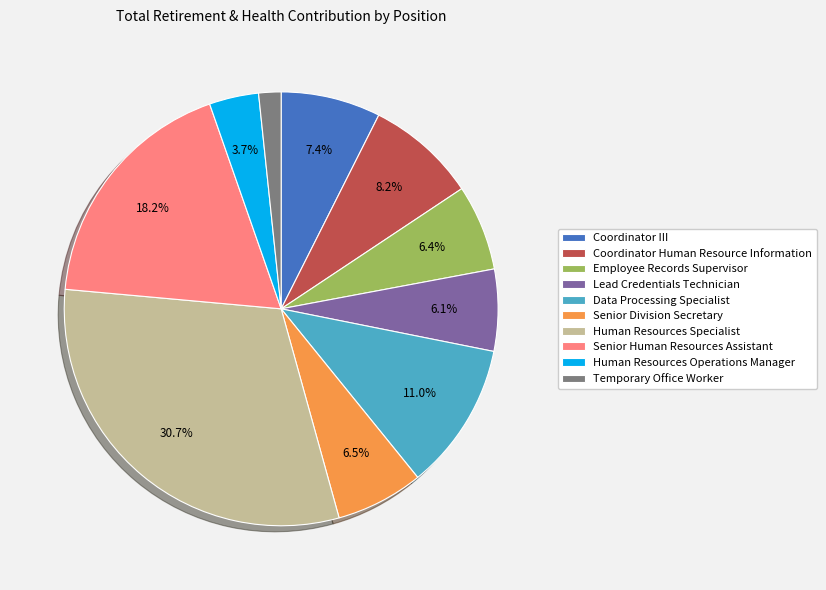

To the nearest percent, what is the average slice percentage?

10%